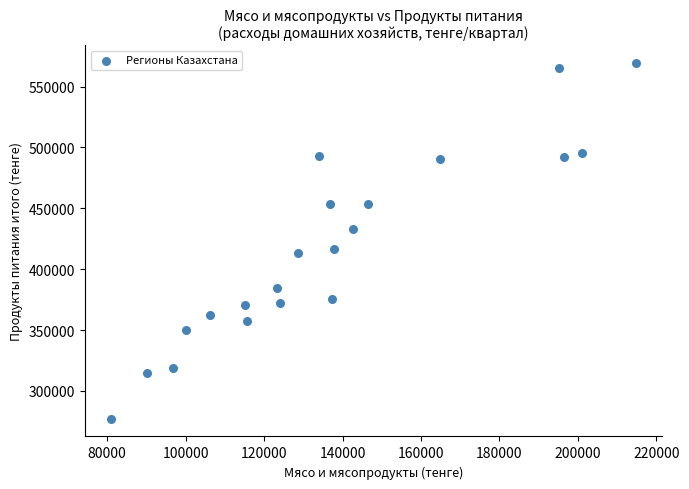

What Y value in the scatter plot is closest to 423162?

416826